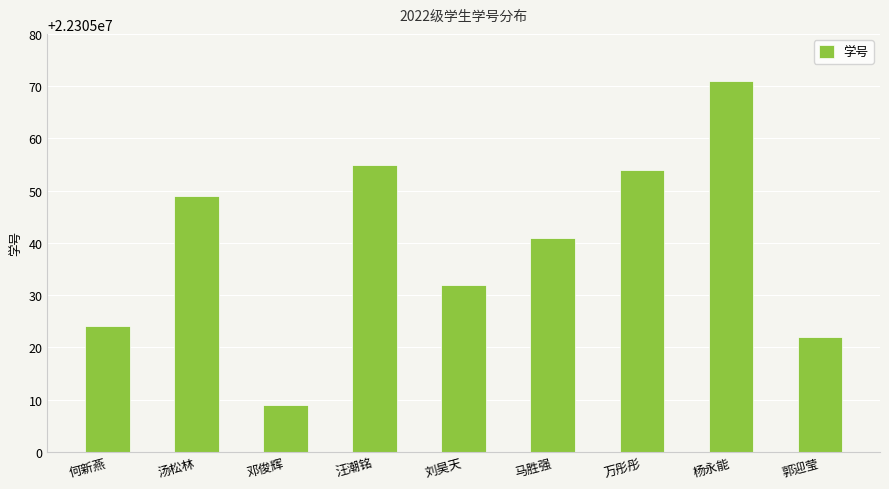

How many bars are there in total?

9